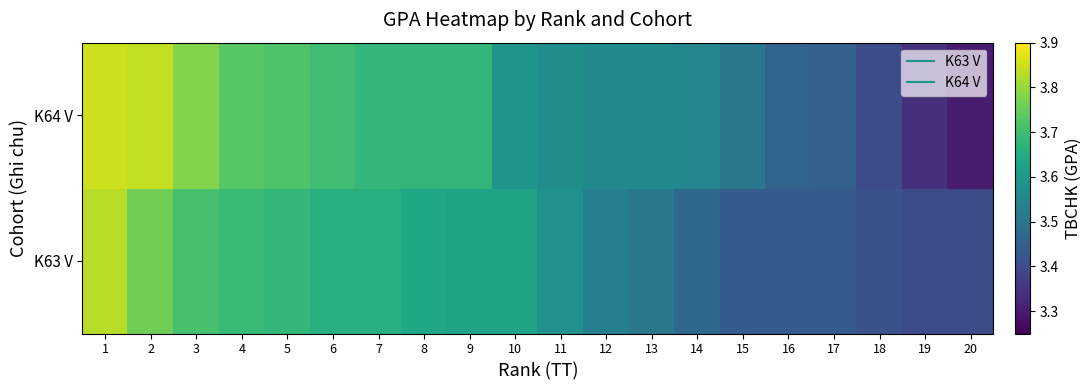

At which category does the chart reach its peak across all series?

1